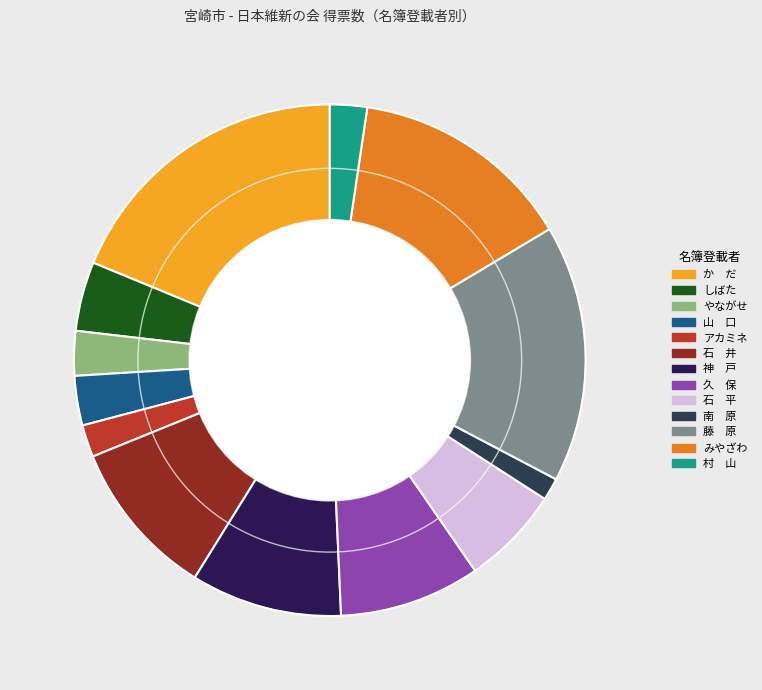

The みやざわ slice represents 14% of the pie. True or false?

True